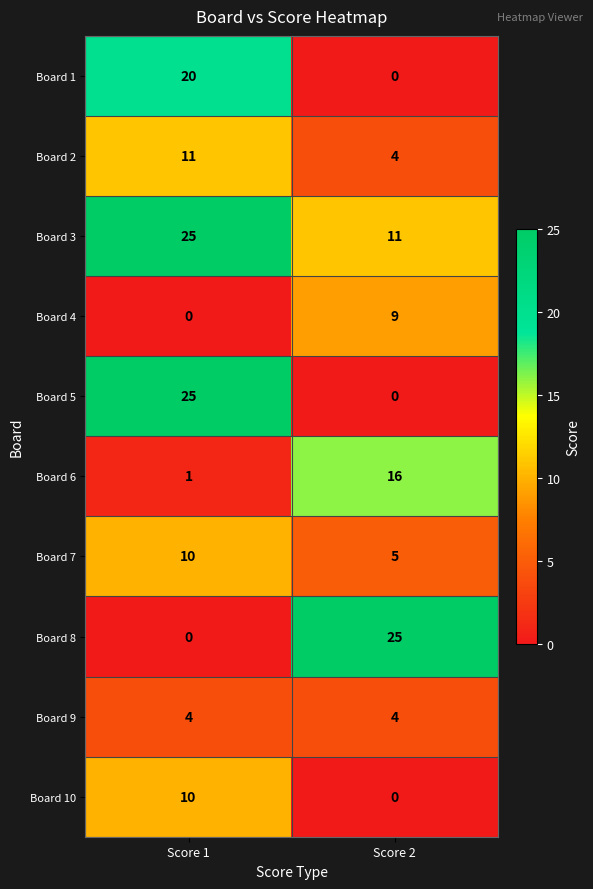

What is the spread (max minus min) of values at Score 2?

25